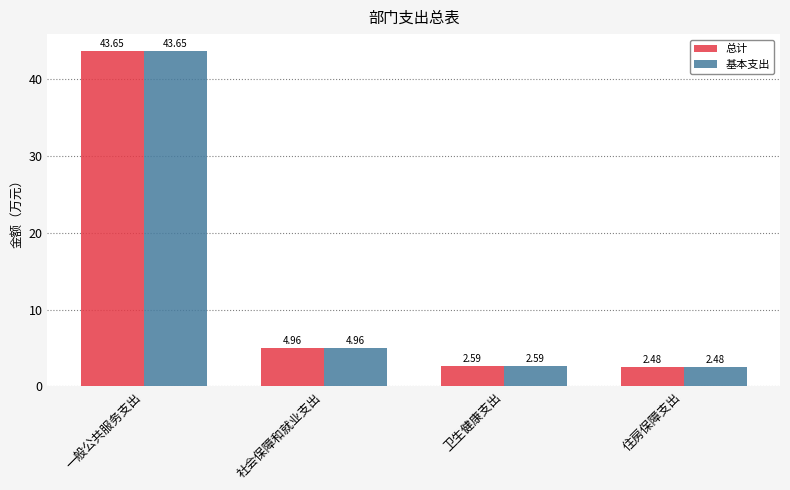

How many bars are there in each group?

2